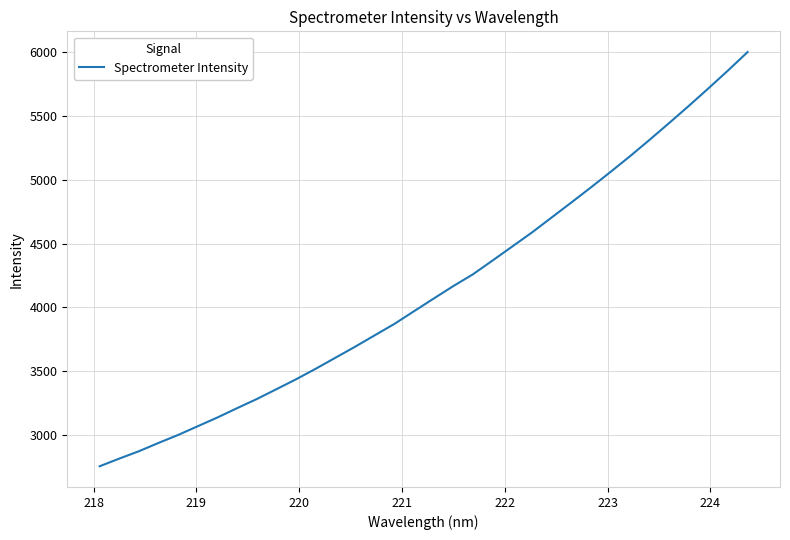

What is the maximum value shown in the chart?

6001.8